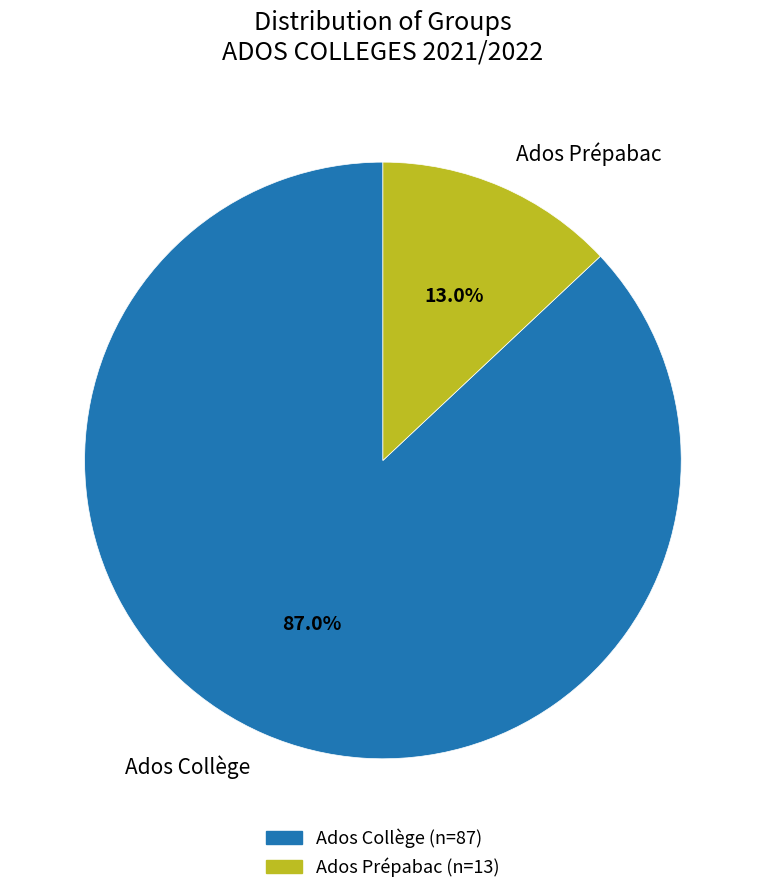

Which category has the smallest portion of the pie?

Ados Prépabac